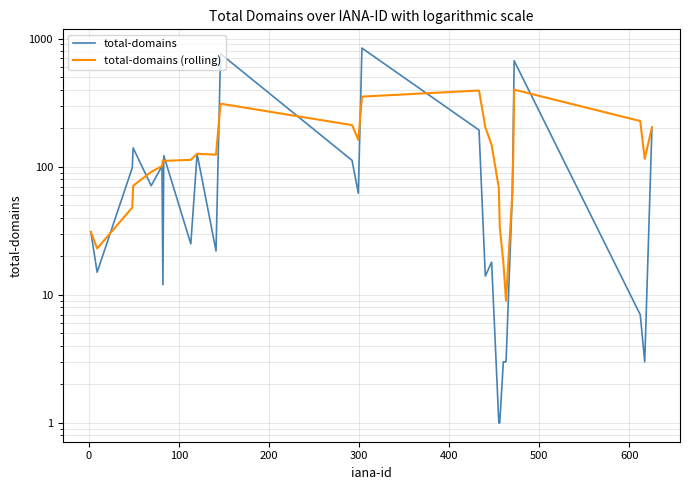

What is the value of the total-domains (rolling) point at the 22nd from the left?

9